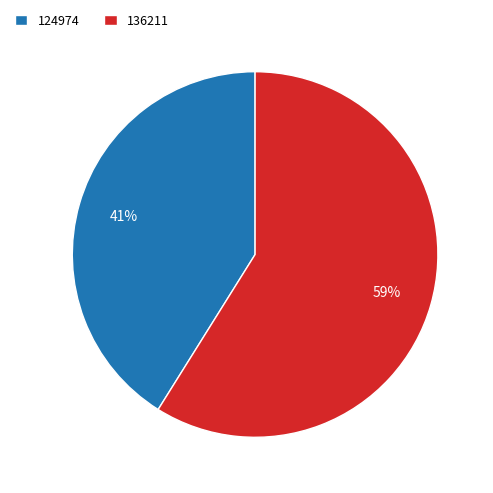

The 124974 slice represents 41% of the pie. True or false?

True